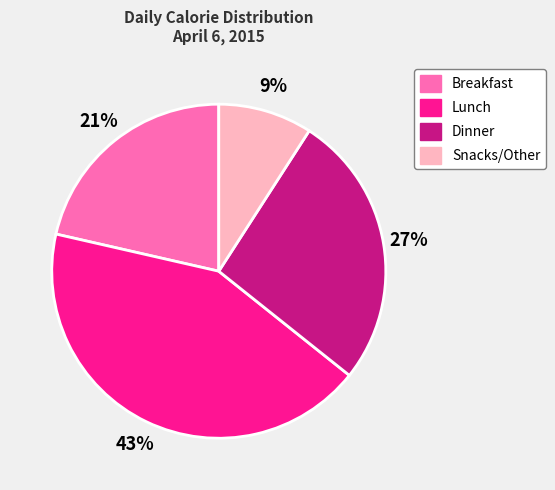

Is the sum of Dinner and Lunch greater than half?

Yes